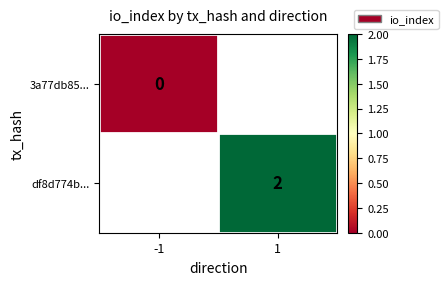

The df8d774b... series shows 1 at 1. True or false?

False